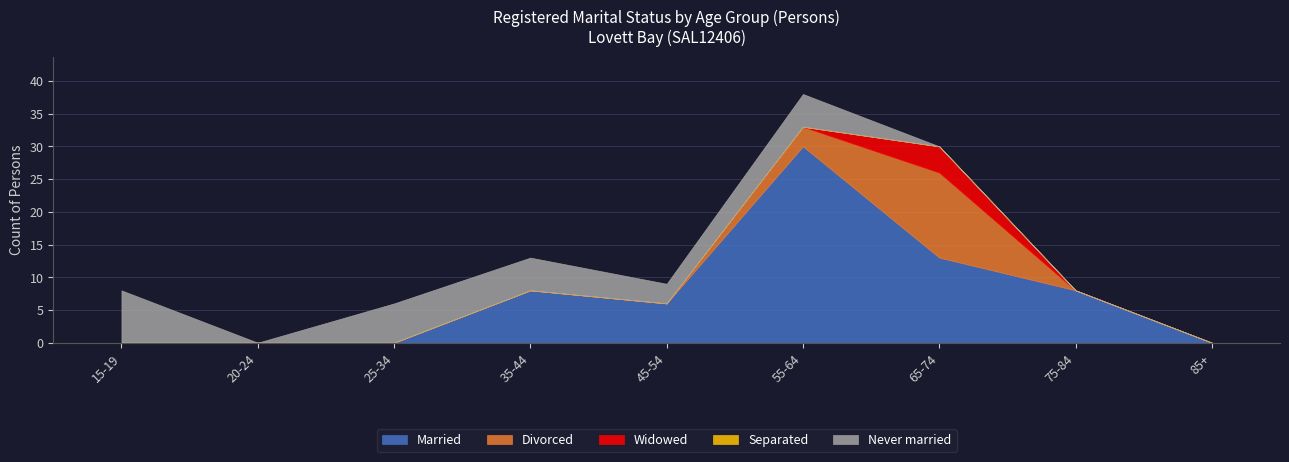

Reading right to left, what are all the values shown in this chart?

Married: 0	8	13	30	6	8	0	0	0
Divorced: 0	0	13	3	0	0	0	0	0
Widowed: 0	0	4	0	0	0	0	0	0
Separated: 0	0	0	0	0	0	0	0	0
Never married: 0	0	0	5	3	5	6	0	8